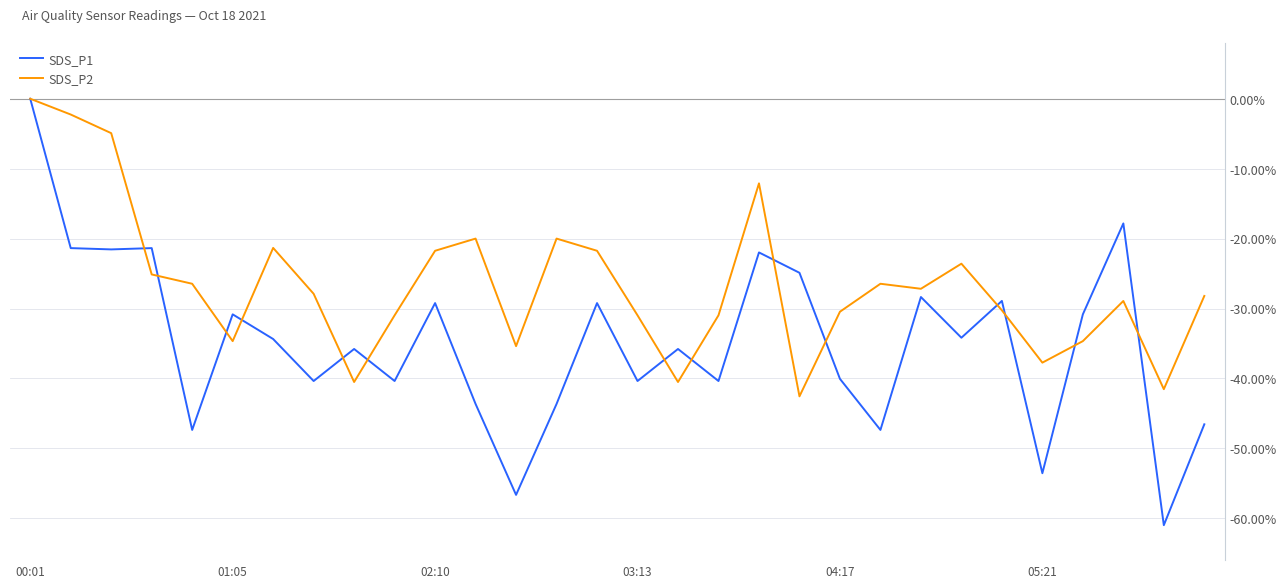

Which series has the largest total across all categories?

SDS_P2